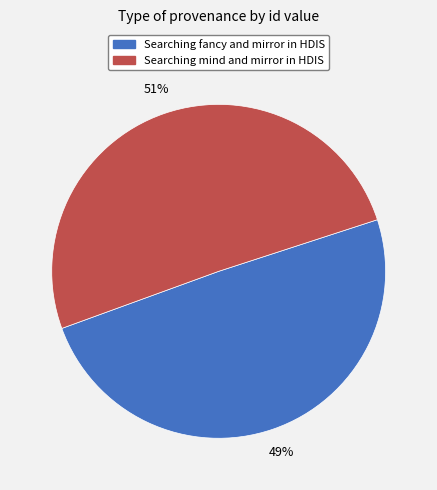

What is the largest slice in the pie chart?

Searching mind and mirror in HDIS